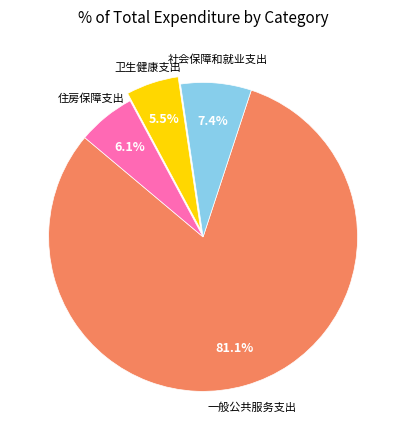

Is there any slice that represents more than half of the pie?

Yes